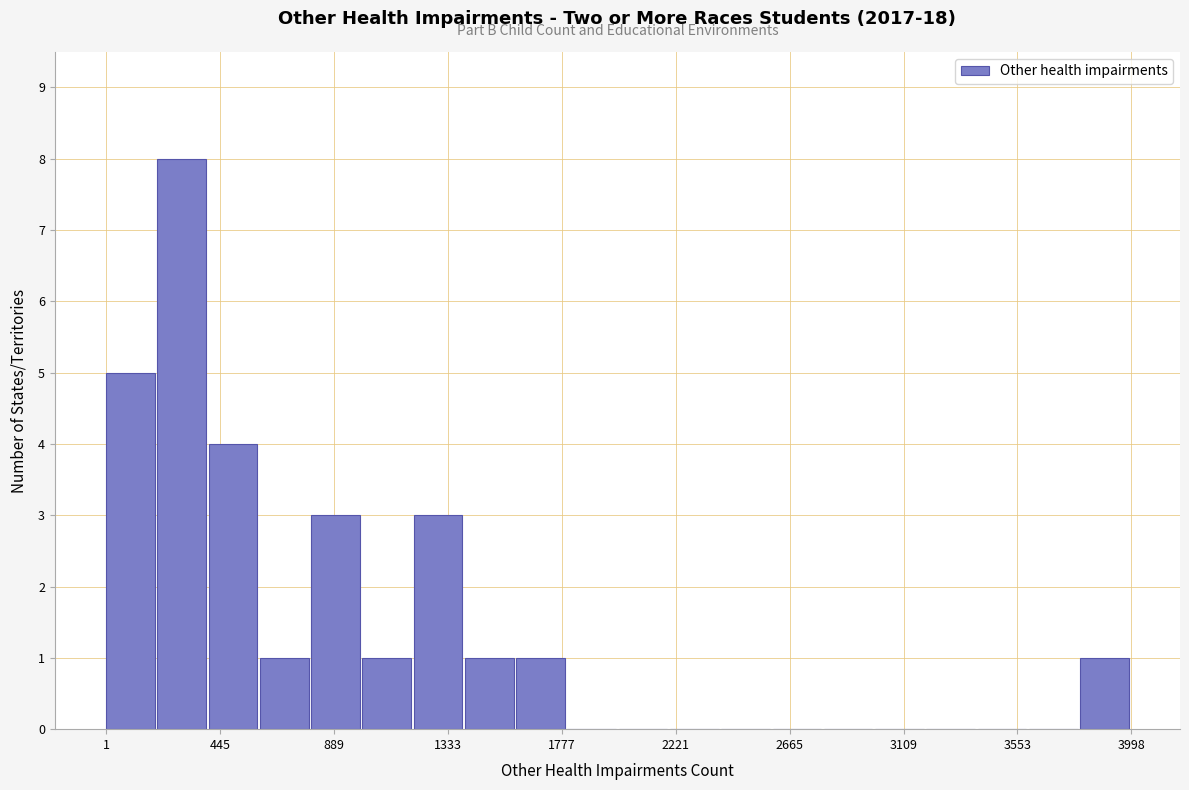

Read against the x-axis, roughly where is the centre of the tallest bar?

300